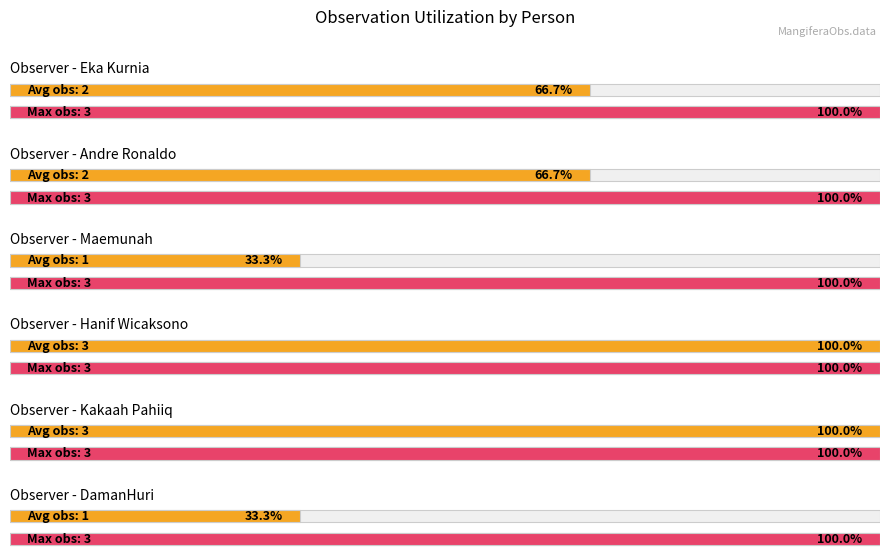

What position from the left is Eka Kurnia (1293)?

1